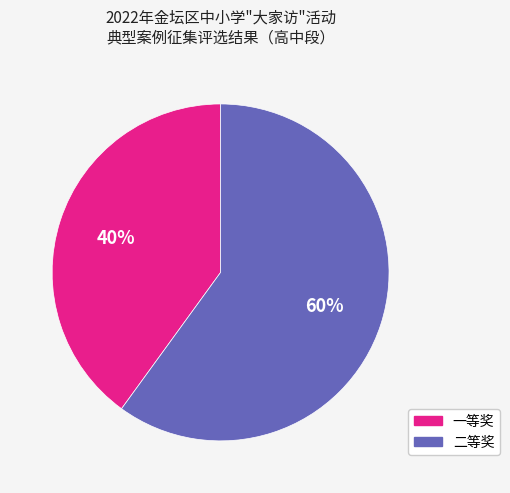

The 一等奖 slice represents 34% of the pie. True or false?

False